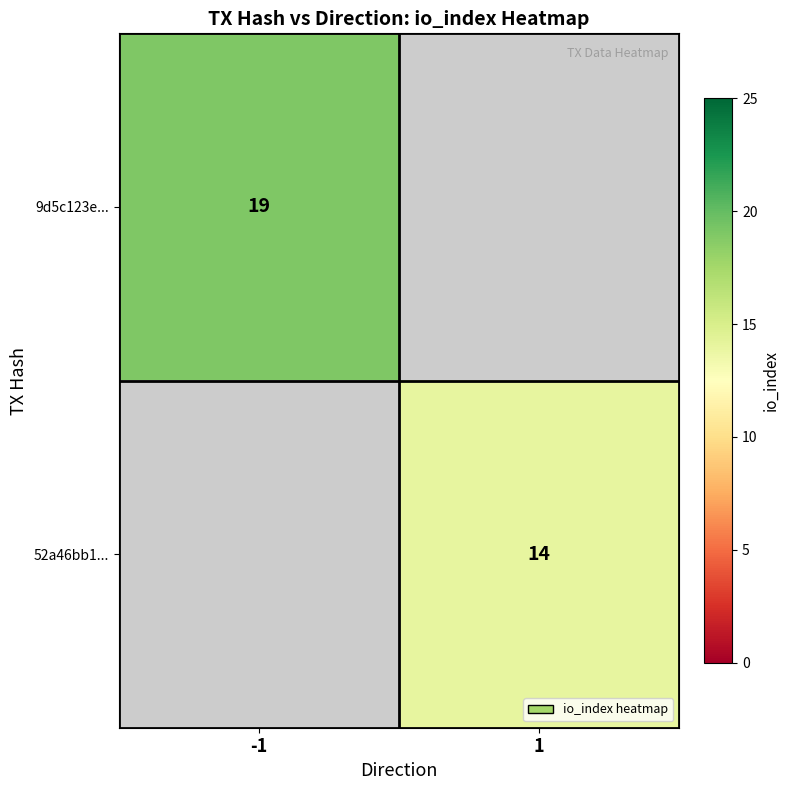

How many categories are shown in the chart?

2